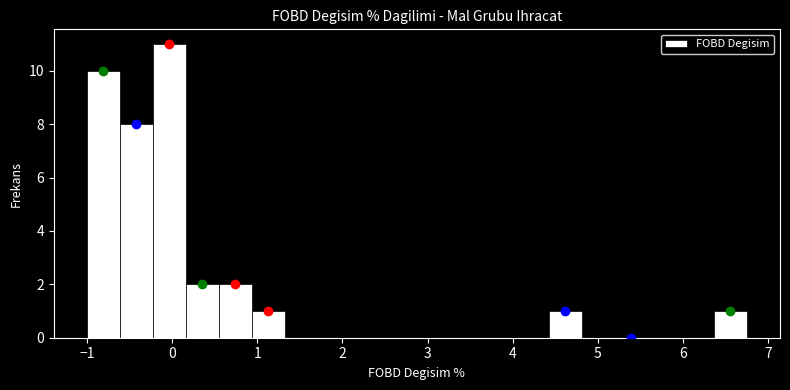

Read against the x-axis, roughly where is the centre of the tallest bar?

0.0